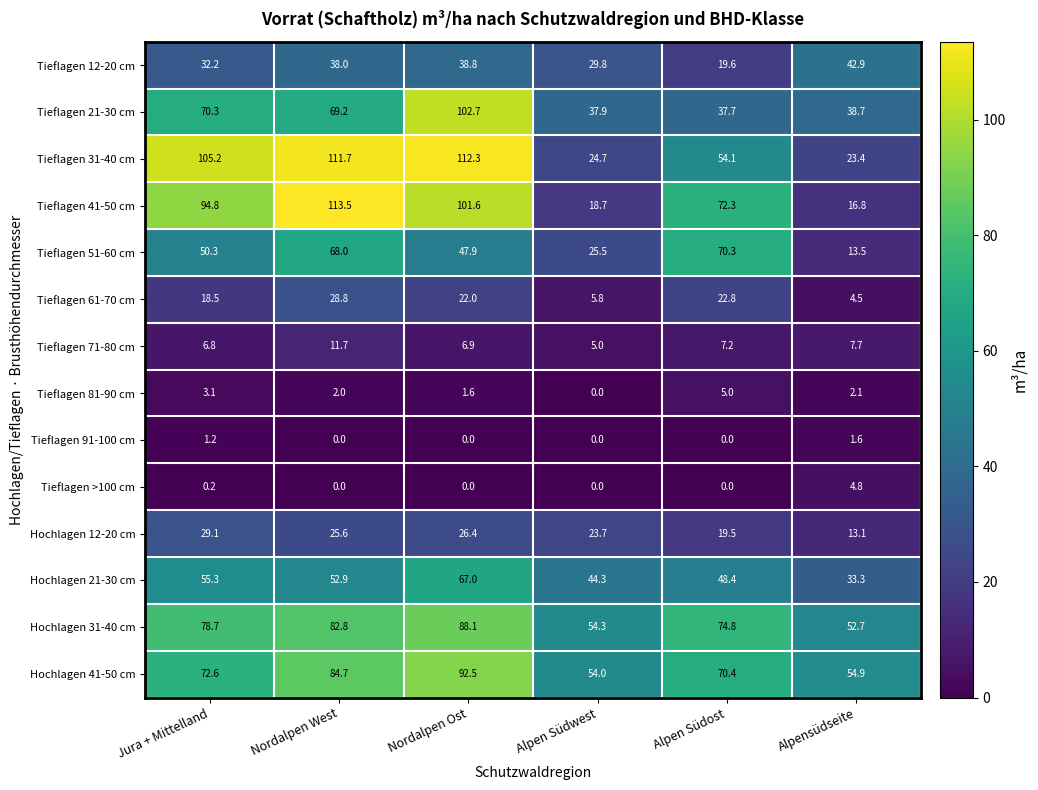

How many series are shown in this chart?

14